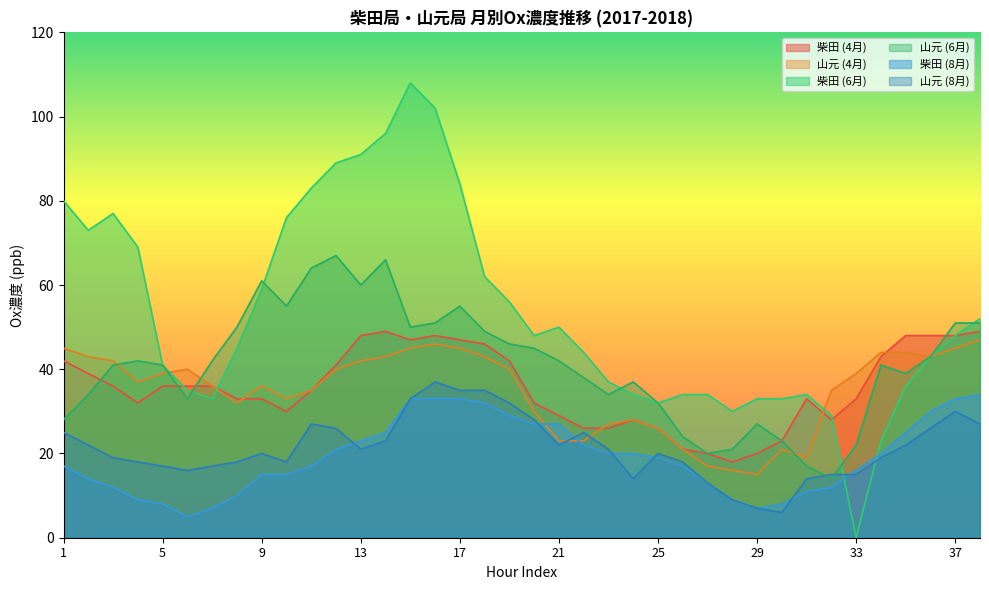

Reading left to right, extract all data points from this chart.

柴田 (4月): 42	39	36	32	36	36	36	33	33	30	35	41	48	49	47	48	47	46	42	32	29	26	26	28	26	21	20	18	20	23	33	28	33	43	48	48	48	49
山元 (4月): 45	43	42	37	39	40	36	32	36	33	35	40	42	43	45	46	45	43	40	30	23	23	27	28	26	21	17	16	15	21	19	35	39	44	44	43	45	47
柴田 (6月): 80	73	77	69	41	35	33	45	59	76	83	89	91	96	108	102	84	62	56	48	50	44	37	34	32	34	34	30	33	33	34	29	0	23	36	43	48	52
山元 (6月): 28	34	41	42	41	33	42	50	61	55	64	67	60	66	50	51	55	49	46	45	42	38	34	37	32	24	20	21	27	23	17	14	22	41	39	43	51	51
柴田 (8月): 17	14	12	9	8	5	7	10	15	15	17	21	23	25	33	33	33	32	29	27	27	22	20	20	19	17	13	9	7	8	11	12	16	20	25	30	33	34
山元 (8月): 25	22	19	18	17	16	17	18	20	18	27	26	21	23	33	37	35	35	32	28	22	25	21	14	20	18	13	9	7	6	14	15	15	19	22	26	30	27